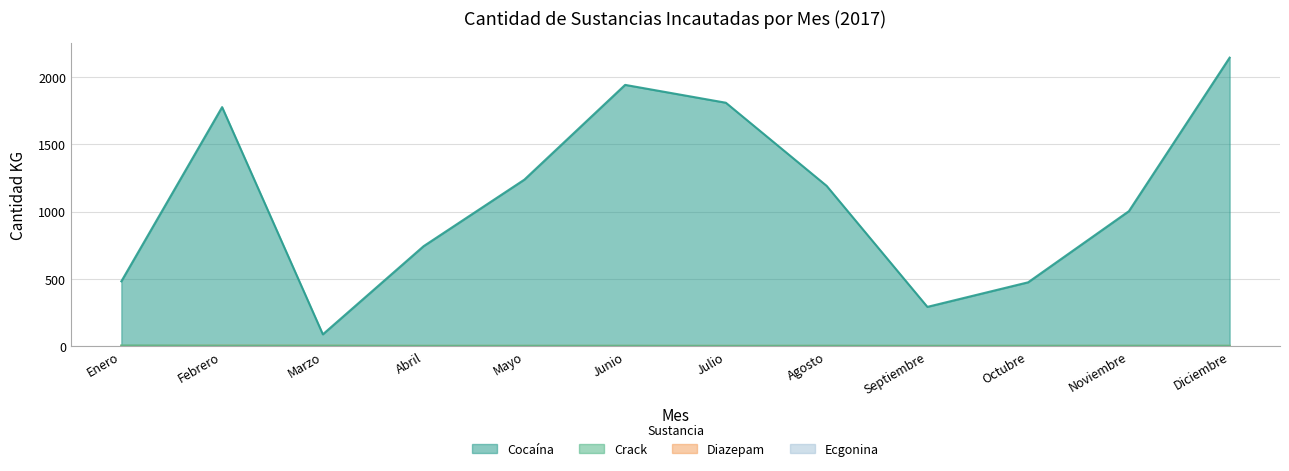

True or false: Cocaína and Diazepam intersect in this chart.

False